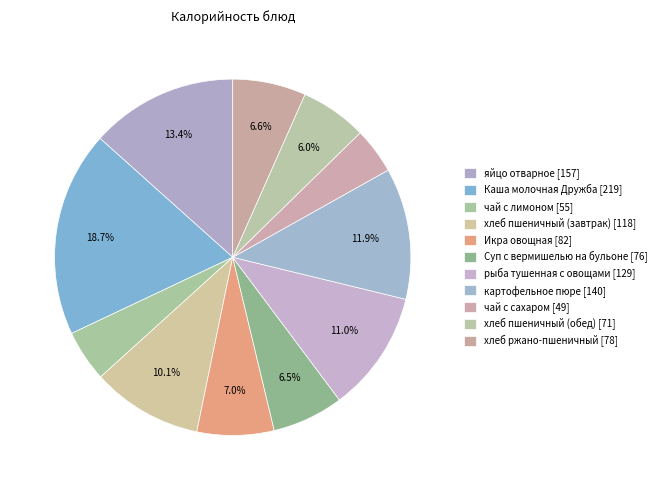

How much of the chart is everything except рыба тушенная с овощами?

89.0%